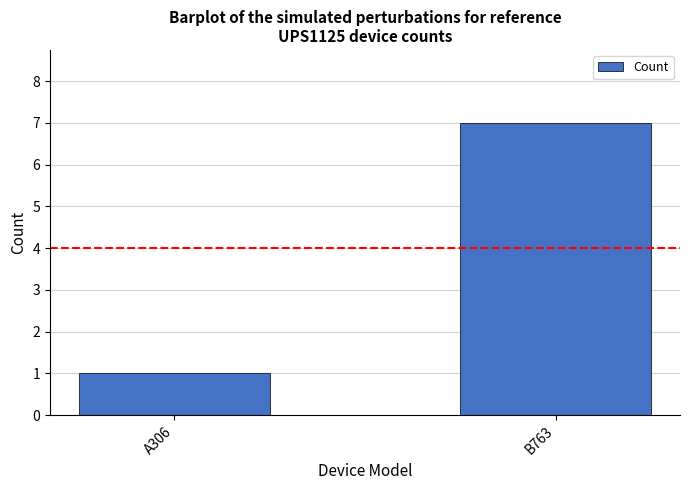

What is the minimum value shown in the chart?

1